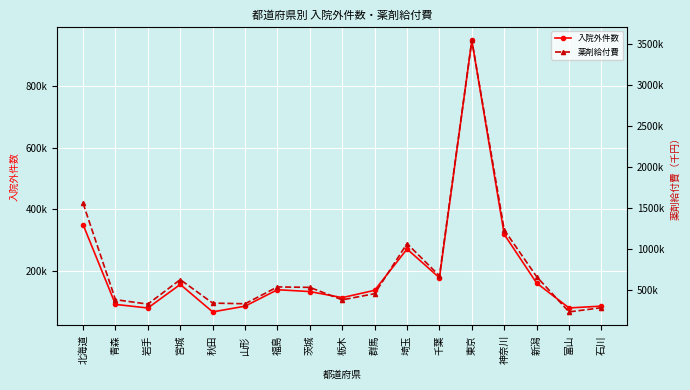

How many data points does each series have?

17